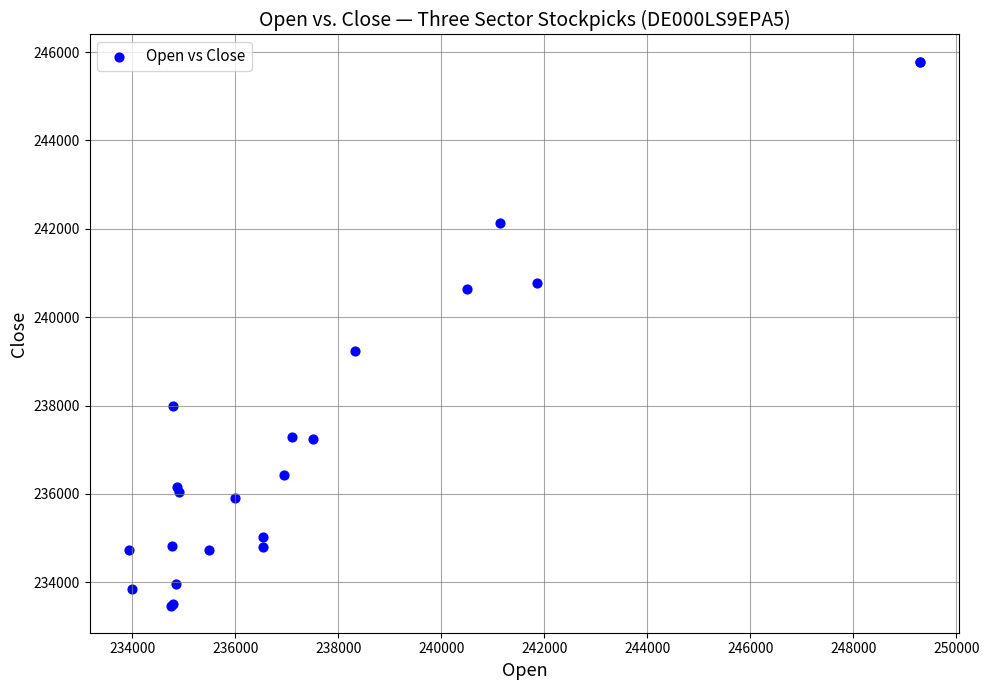

What Y value in the scatter plot is closest to 239629?

239244